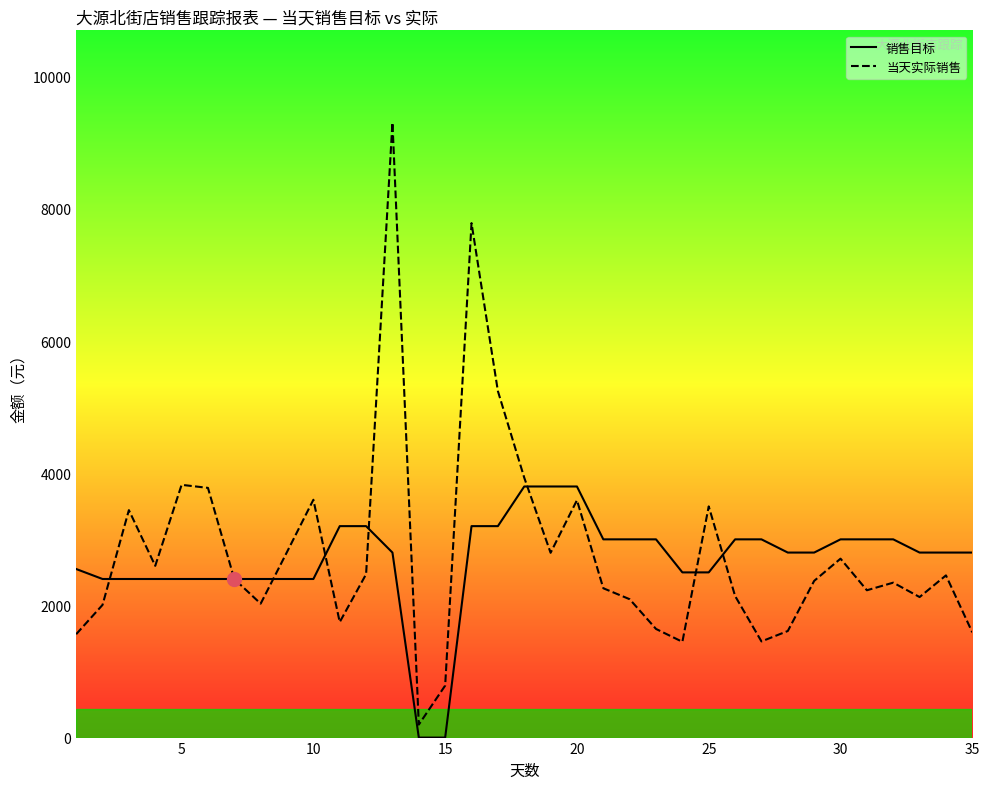

What is the maximum value shown in the chart?

9307.2